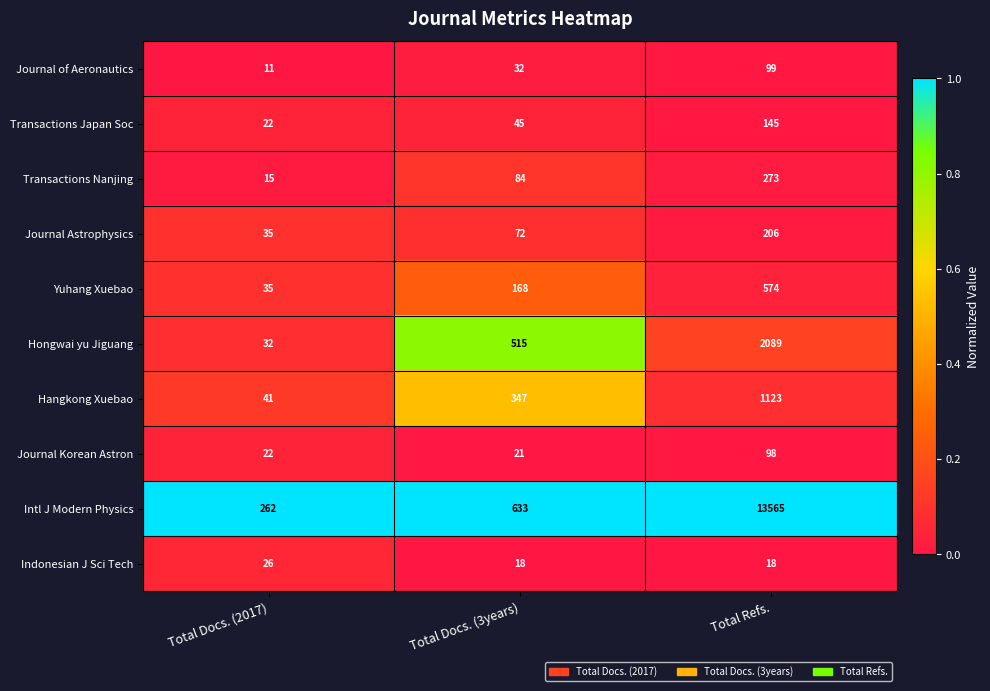

How many distinct data groups are displayed?

10